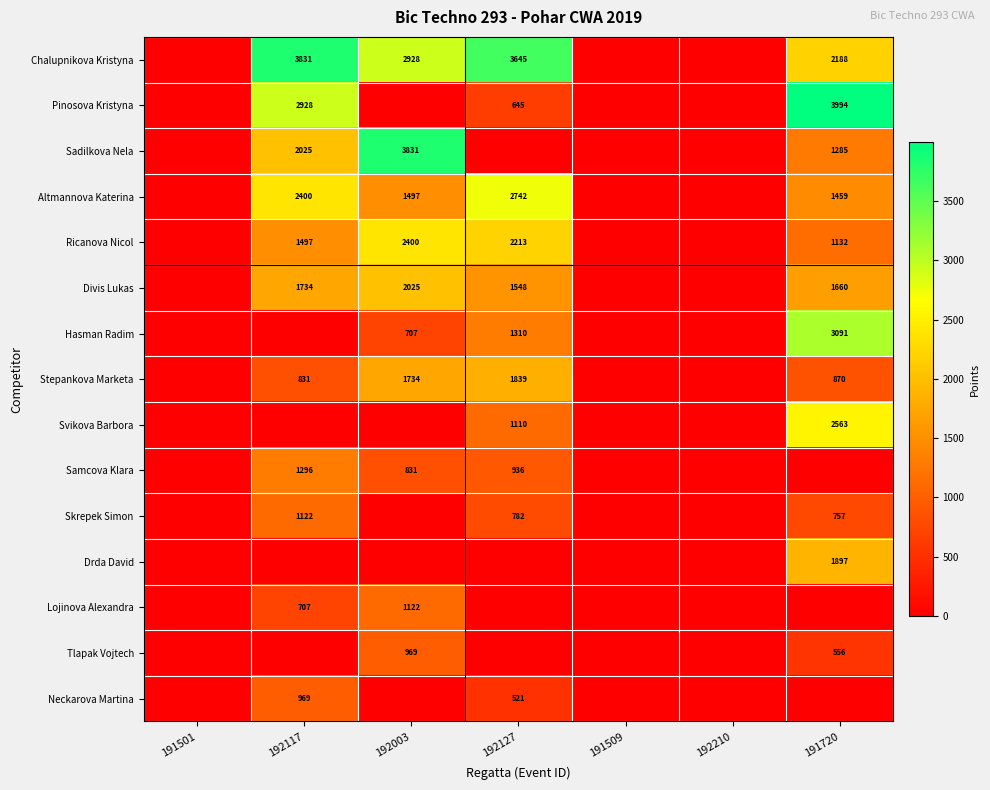

What is the difference between the Ricanova Nicol values at 191720 and 192117?

365